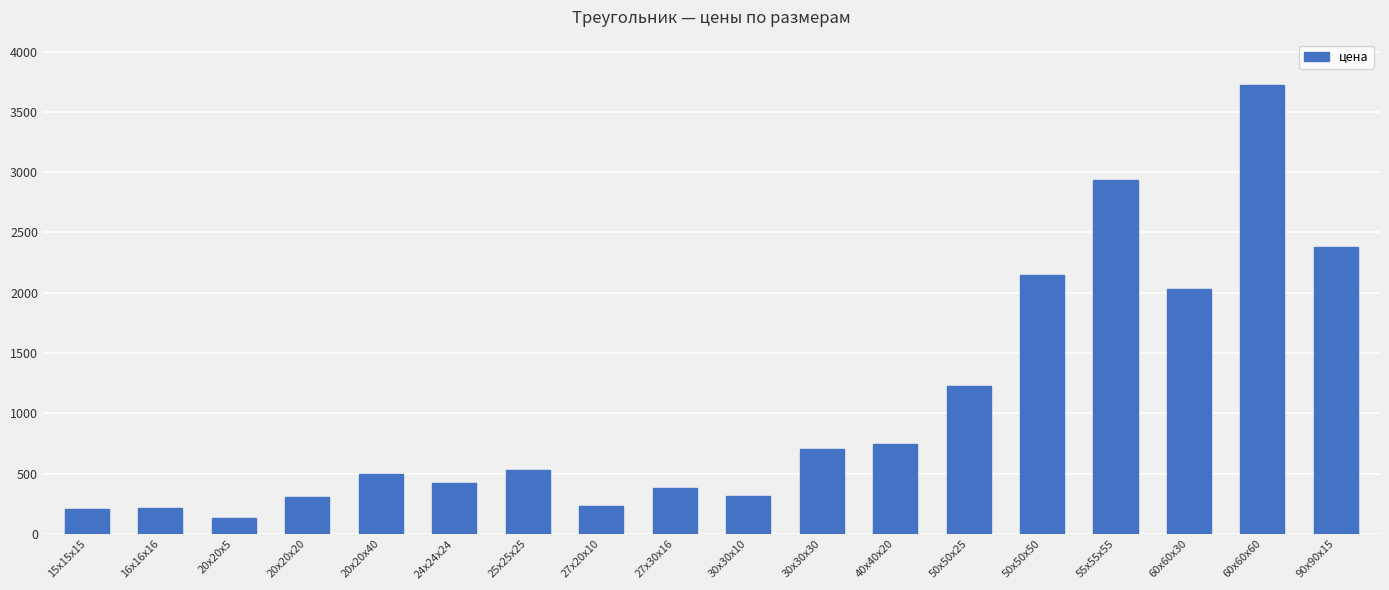

What is the label of the 3rd bar from the left?

20х20х5